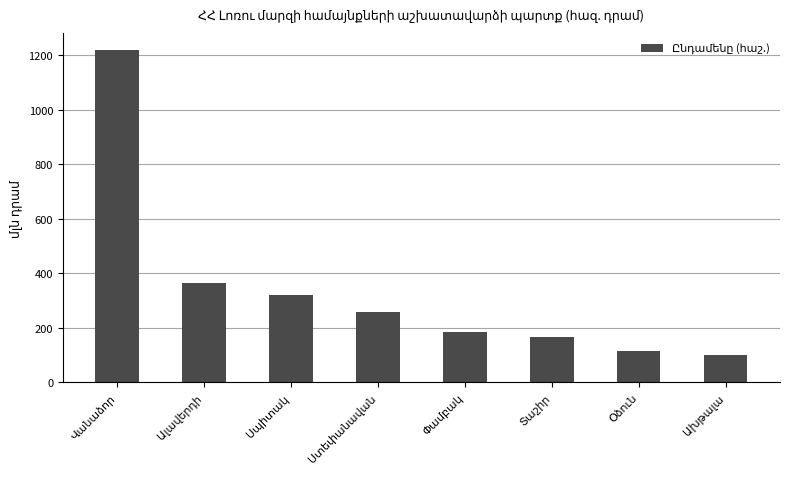

What is the difference between the second highest and minimum values?

262.1